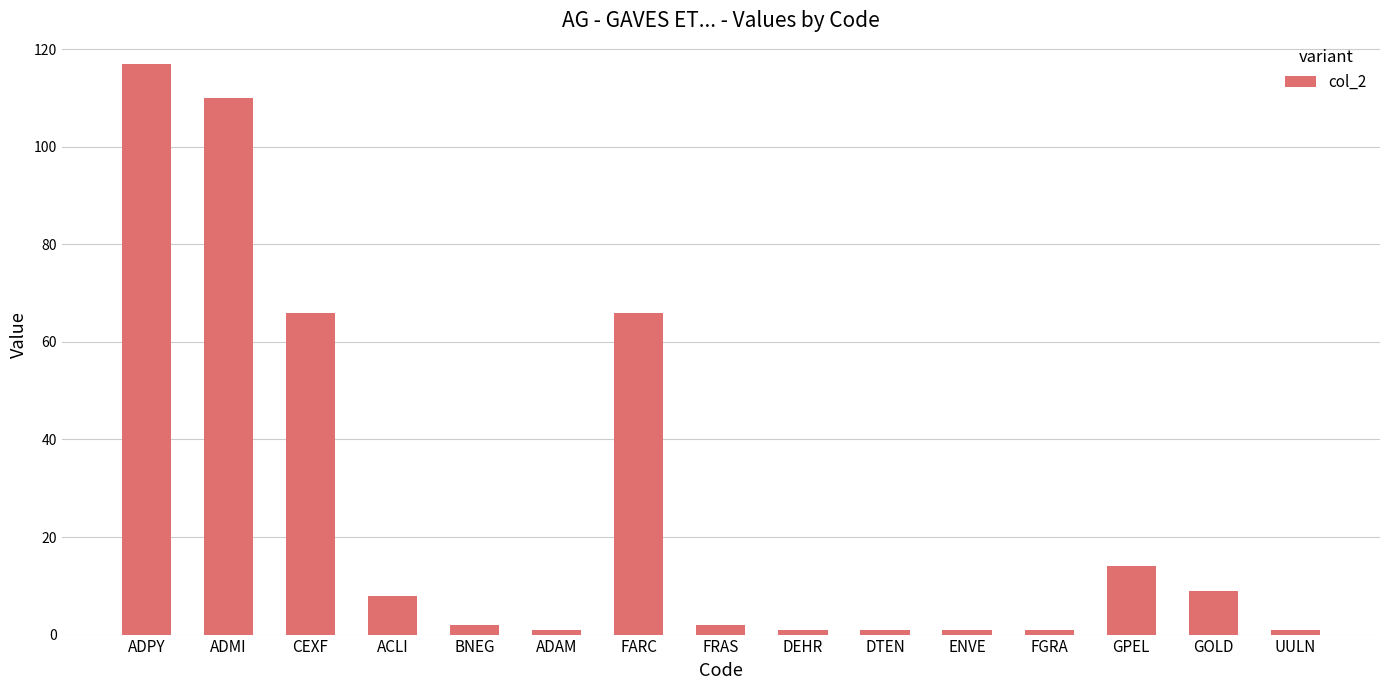

What is the sum of all values?

400